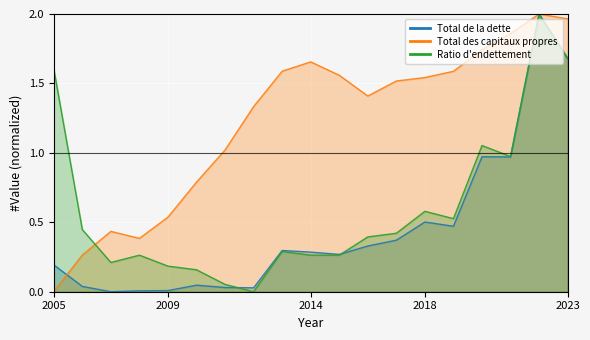

Reading left to right, transcribe all the data shown in this chart.

Total de la dette: 2005=0.2	2006=0.0	2007=0.0	2008=0.0	2009=0.0	2010=0.0	2011=0.0	2012=0.0	2013=0.3	2014=0.3	2015=0.3	2016=0.3	2017=0.4	2018=0.5	2019=0.5	2020=1.0	2021=1.0	2022=2.0	2023=1.7
Total des capitaux propres: 2005=0.0	2006=0.3	2007=0.4	2008=0.4	2009=0.5	2010=0.8	2011=1.0	2012=1.3	2013=1.6	2014=1.7	2015=1.6	2016=1.4	2017=1.5	2018=1.5	2019=1.6	2020=1.7	2021=1.9	2022=2.0	2023=2.0
Ratio d'endettement: 2005=1.6	2006=0.4	2007=0.2	2008=0.3	2009=0.2	2010=0.2	2011=0.1	2012=0.0	2013=0.3	2014=0.3	2015=0.3	2016=0.4	2017=0.4	2018=0.6	2019=0.5	2020=1.1	2021=1.0	2022=2.0	2023=1.7